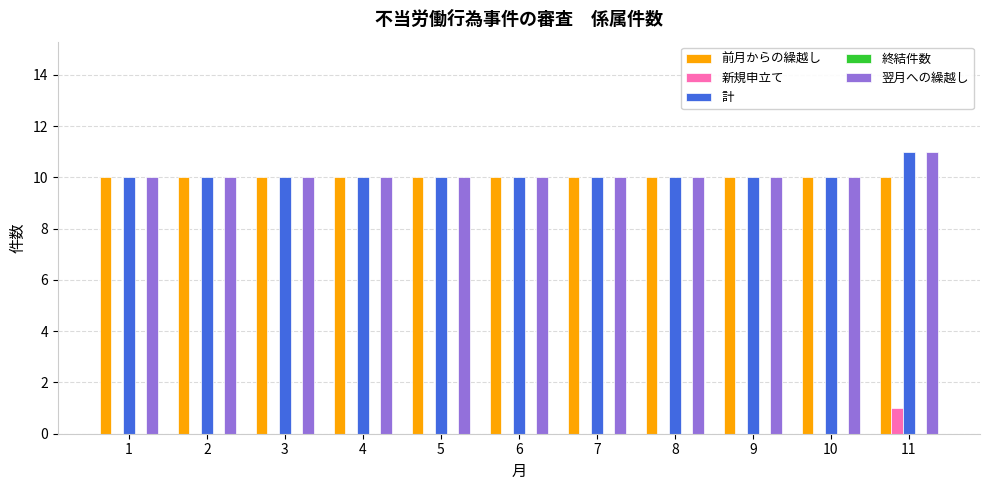

What is the sum of the 前月からの繰越し values at 2 and 8?

20